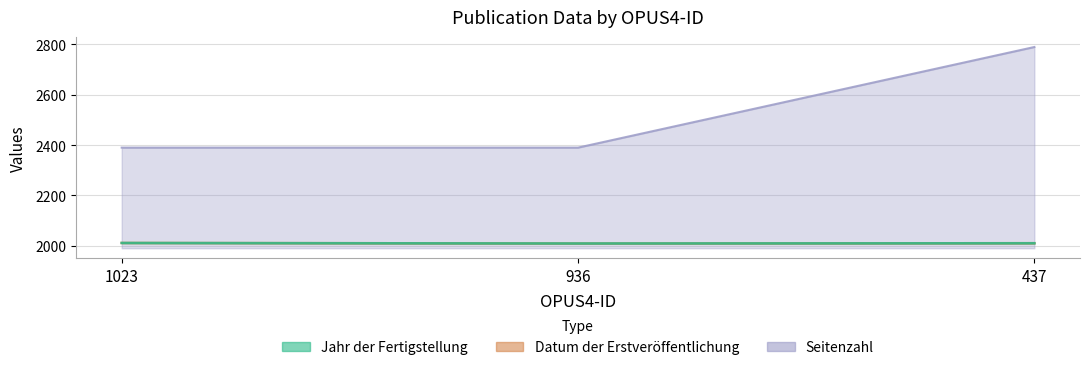

Which series has the largest total across all categories?

Seitenzahl